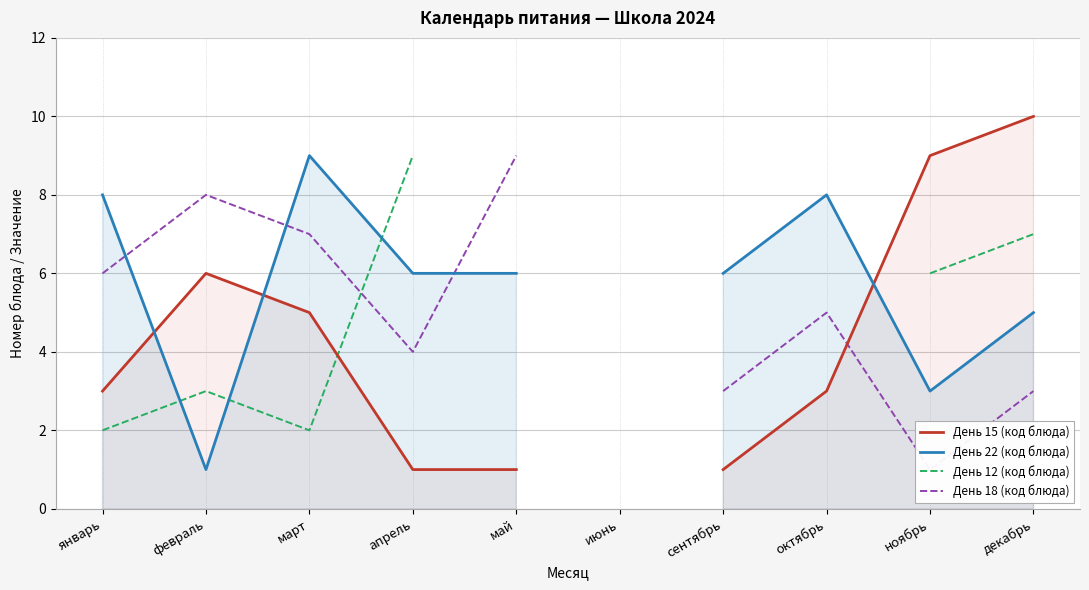

What is the spread (max minus min) of values at апрель?

8.0